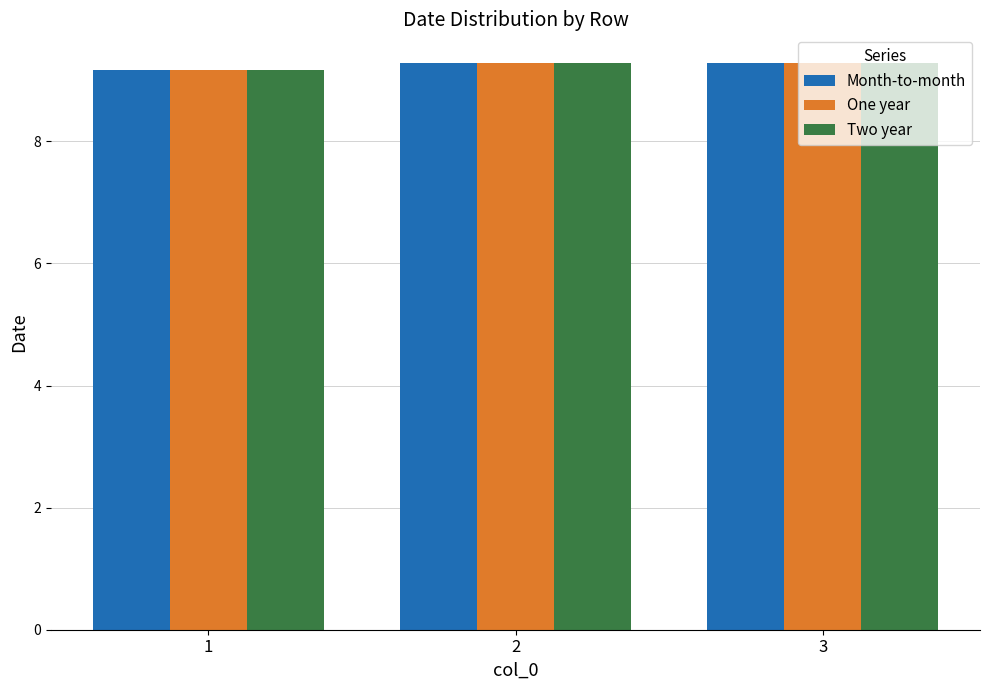

What is the smallest value displayed?

9.2